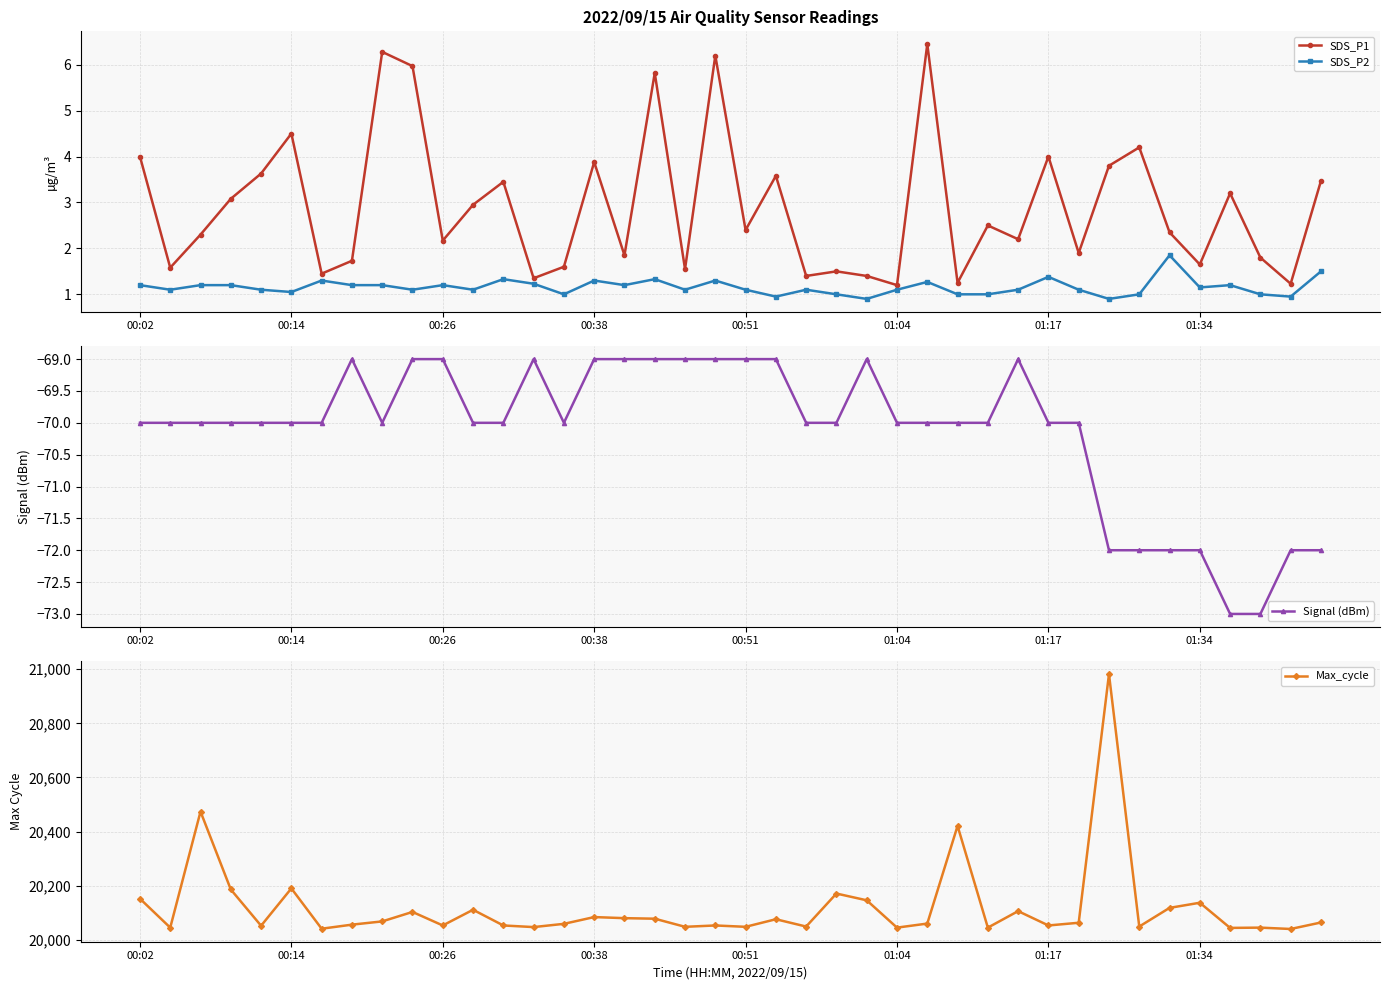

True or false: SDS_P2 and SDS_P1 cross at least once.

False